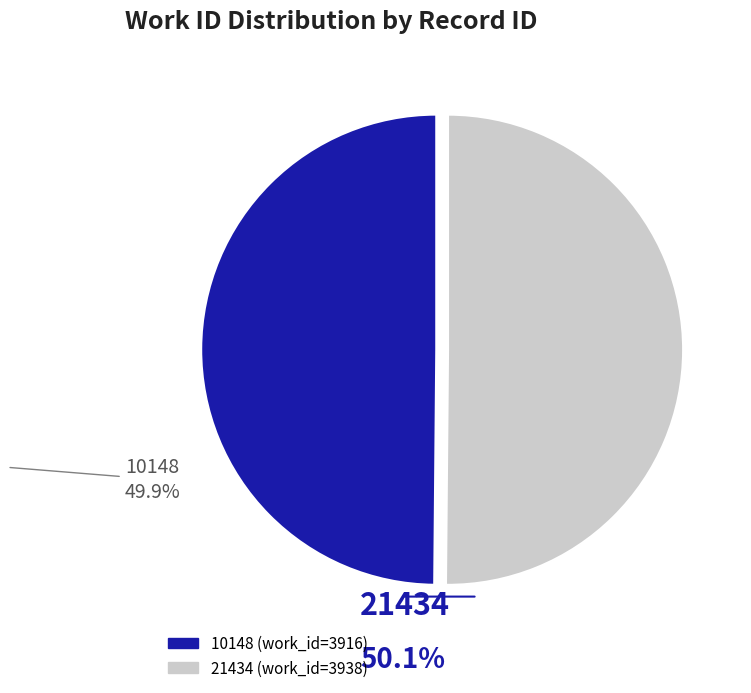

Do 21434 and 10148 together represent more than half of the pie?

Yes